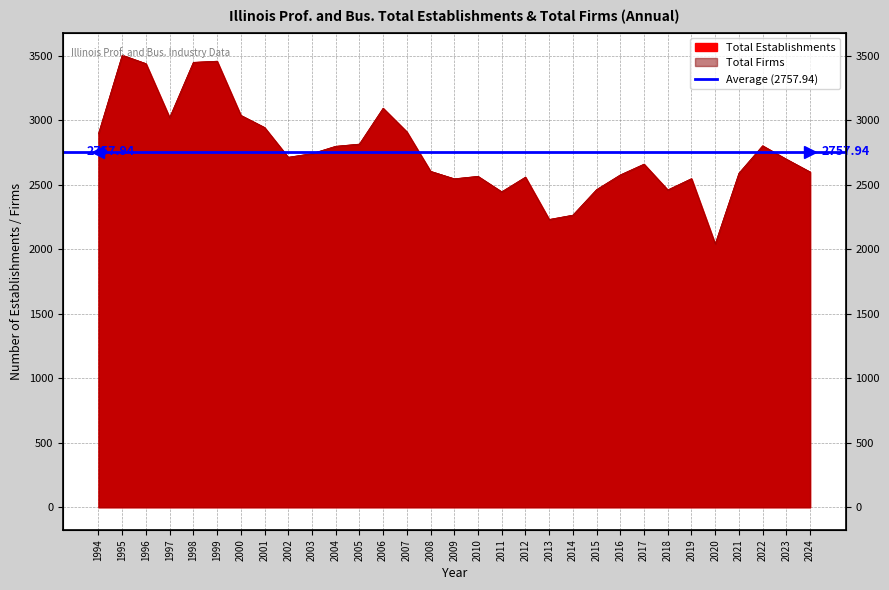

At which label does Total Firms first exceed 2699?

1994